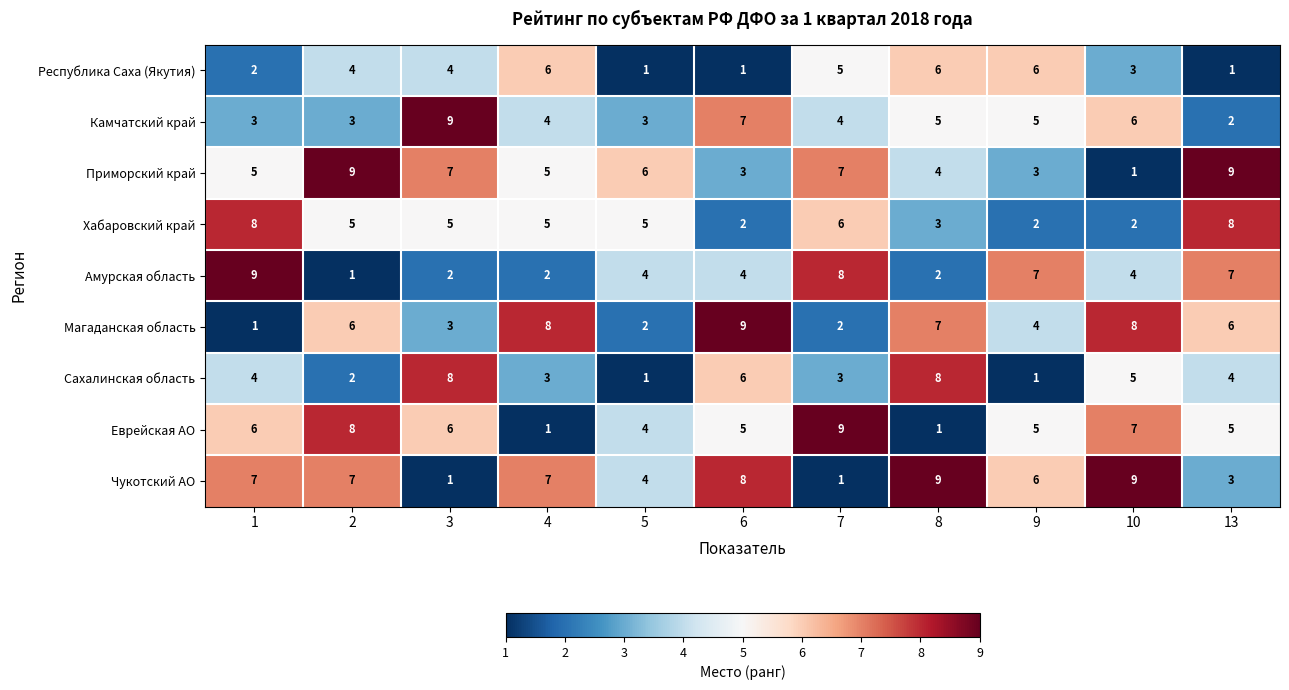

What is the maximum value shown in the chart?

9